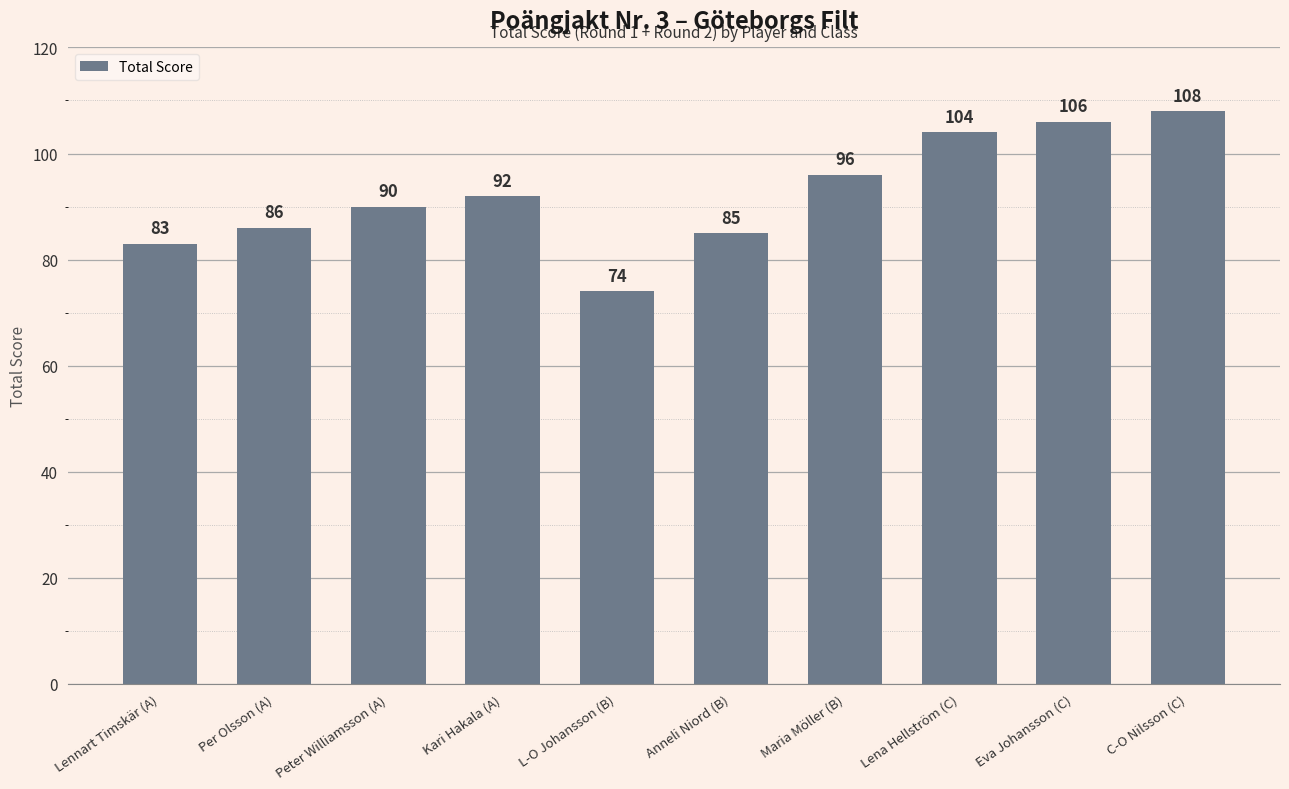

Rank the categories by value from lowest to highest.

L-O Johansson (B), Lennart Timskär (A), Anneli Niord (B), Per Olsson (A), Peter Williamsson (A), Kari Hakala (A), Maria Möller (B), Lena Hellström (C), Eva Johansson (C), C-O Nilsson (C)